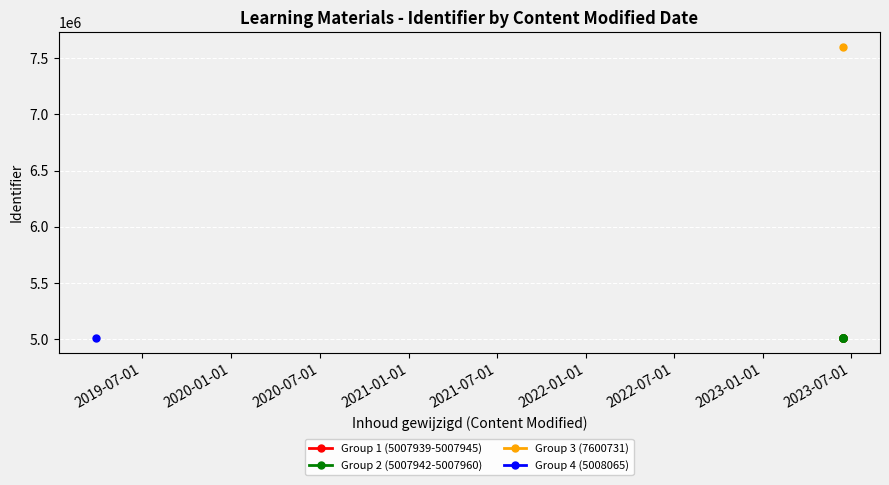

What is the difference between the second highest and second lowest values?

125